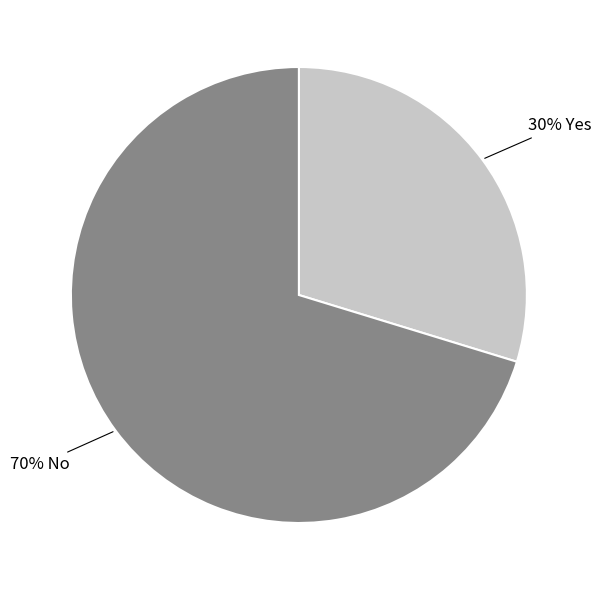

To the nearest percent, what is the average slice percentage?

50%